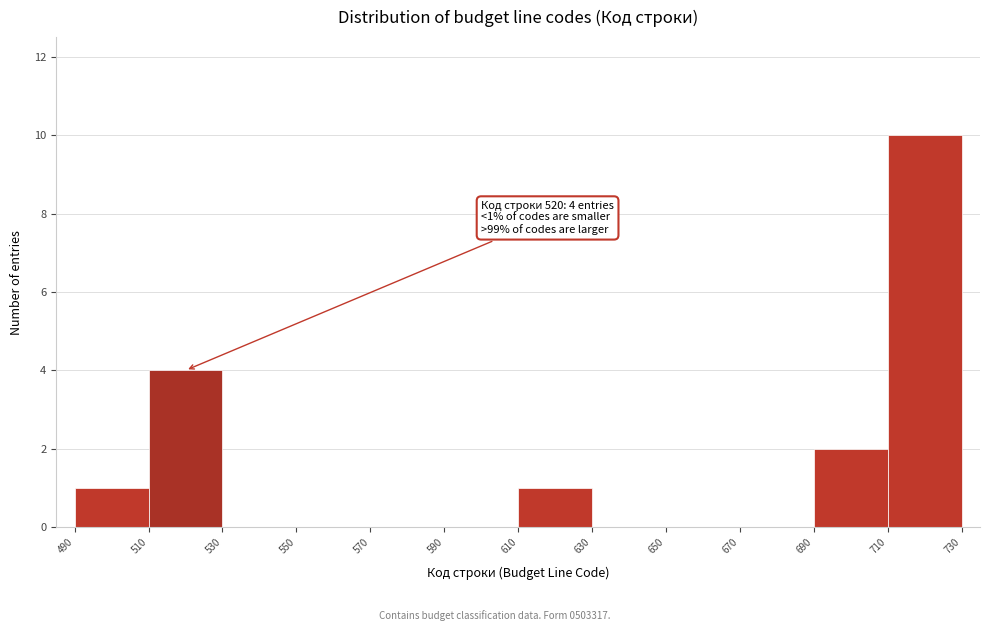

Which range on the x-axis has the tallest bar?

710 to 730